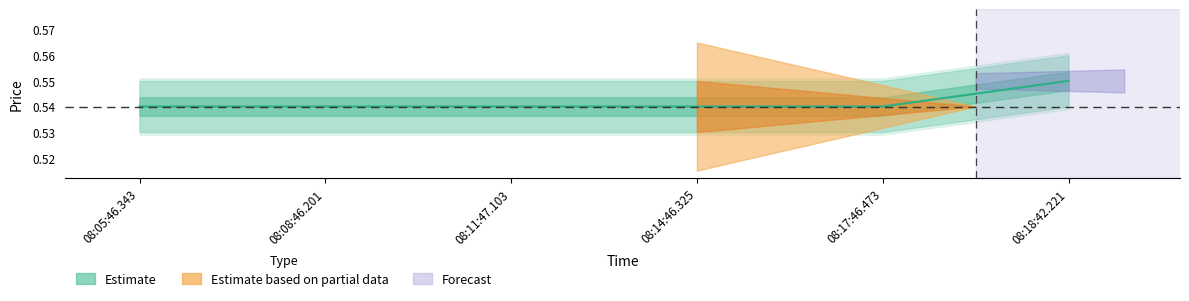

At which label is the value closest to 0?

08:05:46.343